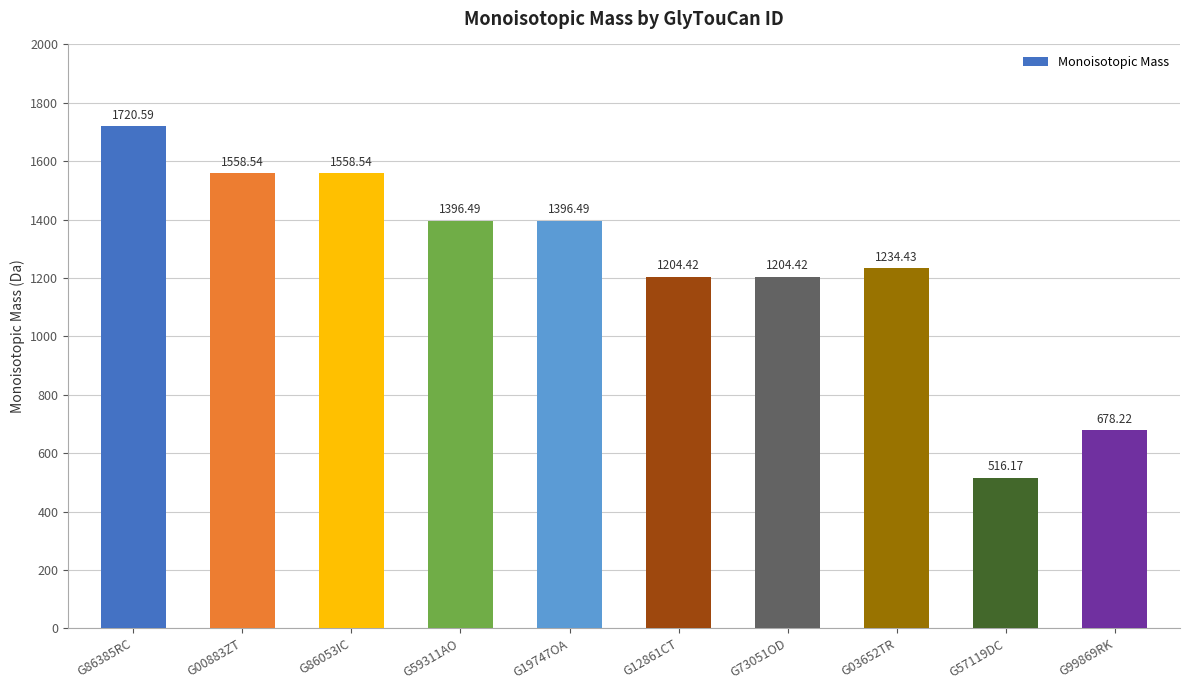

True or false: the data shows 1558.5 at G86053IC.

True